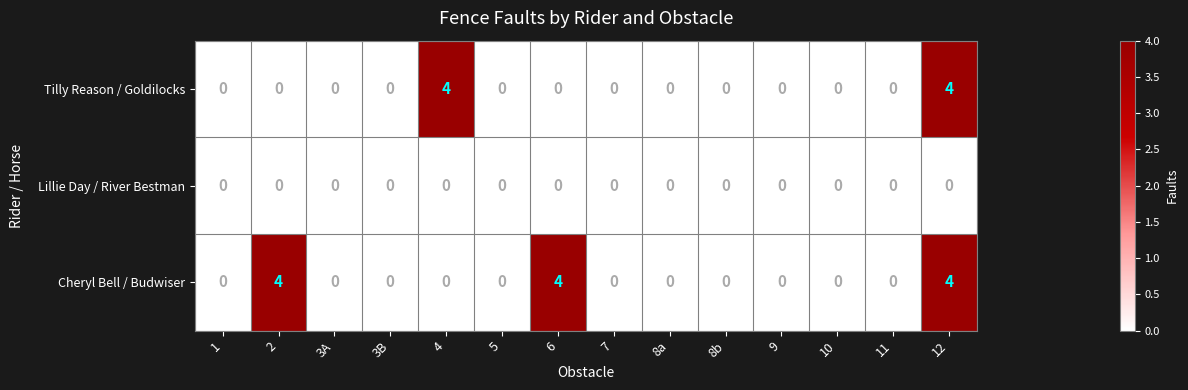

True or false: Tilly Reason / Goldilocks has a value of 2 at 11.

False